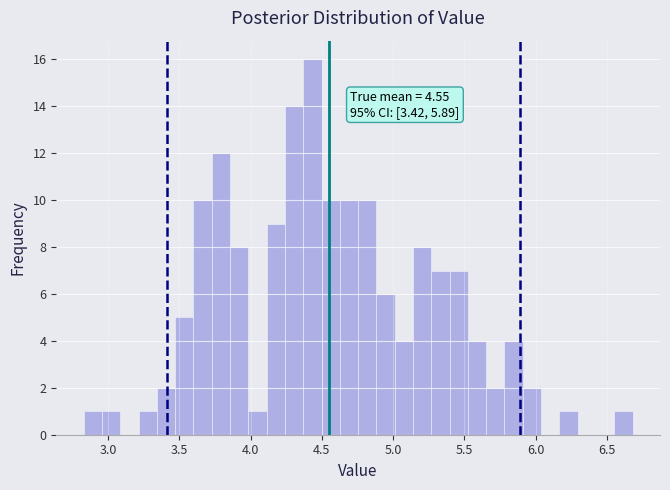

Around what value on the x-axis is the tallest bar? Give the approximate position of its centre, as read against the axis.

4.45